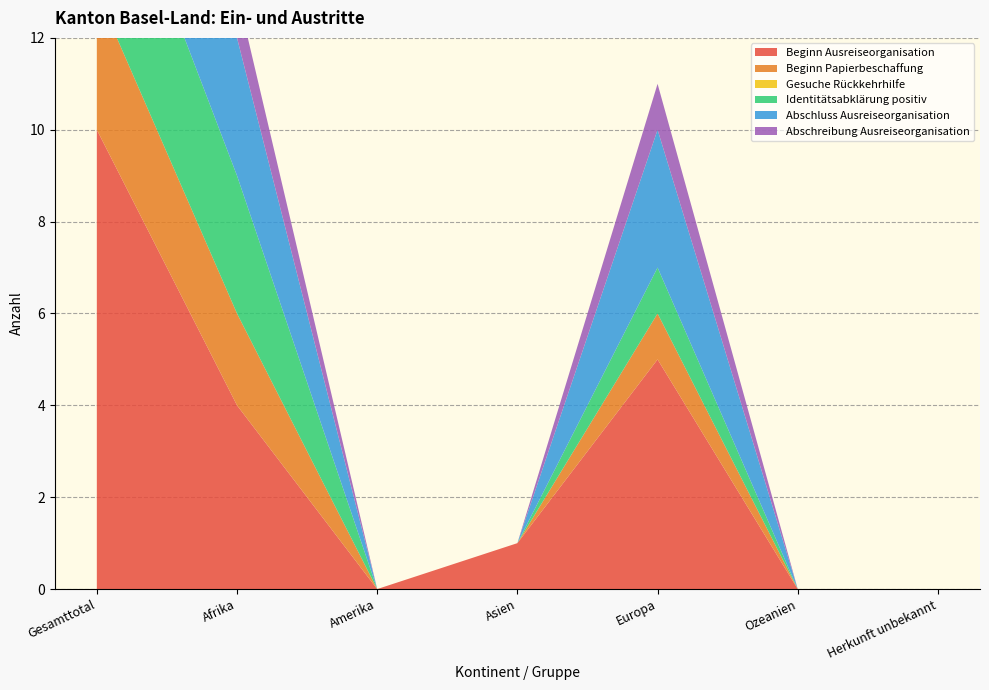

Reading left to right, what are all the values shown in this chart?

Beginn Ausreiseorganisation: Gesamttotal=10	Afrika=4	Amerika=0	Asien=1	Europa=5	Ozeanien=0	Herkunft unbekannt=0
Beginn Papierbeschaffung: Gesamttotal=3	Afrika=2	Amerika=0	Asien=0	Europa=1	Ozeanien=0	Herkunft unbekannt=0
Gesuche Rückkehrhilfe: Gesamttotal=0	Afrika=0	Amerika=0	Asien=0	Europa=0	Ozeanien=0	Herkunft unbekannt=0
Identitätsabklärung positiv: Gesamttotal=4	Afrika=3	Amerika=0	Asien=0	Europa=1	Ozeanien=0	Herkunft unbekannt=0
Abschluss Ausreiseorganisation: Gesamttotal=6	Afrika=3	Amerika=0	Asien=0	Europa=3	Ozeanien=0	Herkunft unbekannt=0
Abschreibung Ausreiseorganisation: Gesamttotal=2	Afrika=1	Amerika=0	Asien=0	Europa=1	Ozeanien=0	Herkunft unbekannt=0